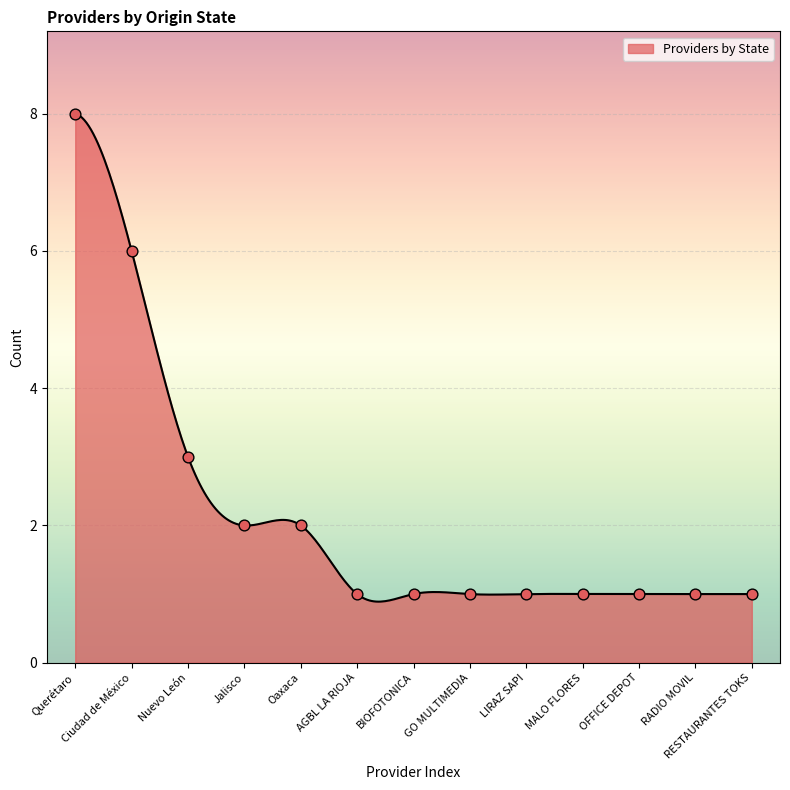

What is the change in value from Nuevo León to RADIO MOVIL?

-2